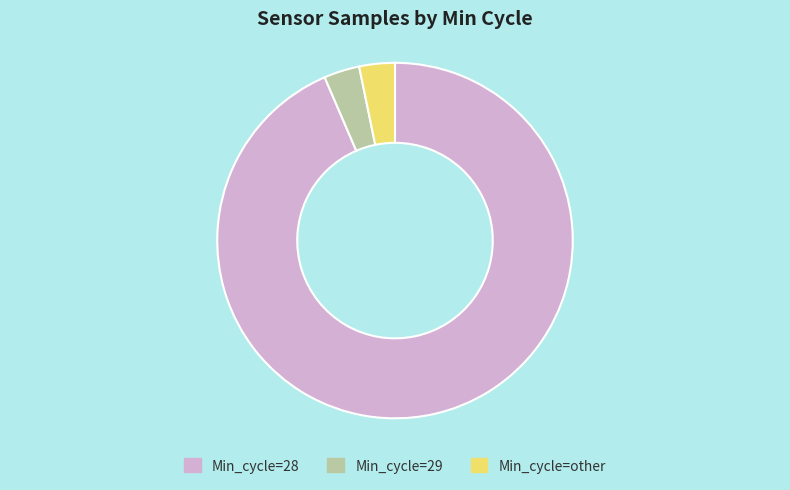

What is the largest slice in the pie chart?

Min_cycle=28